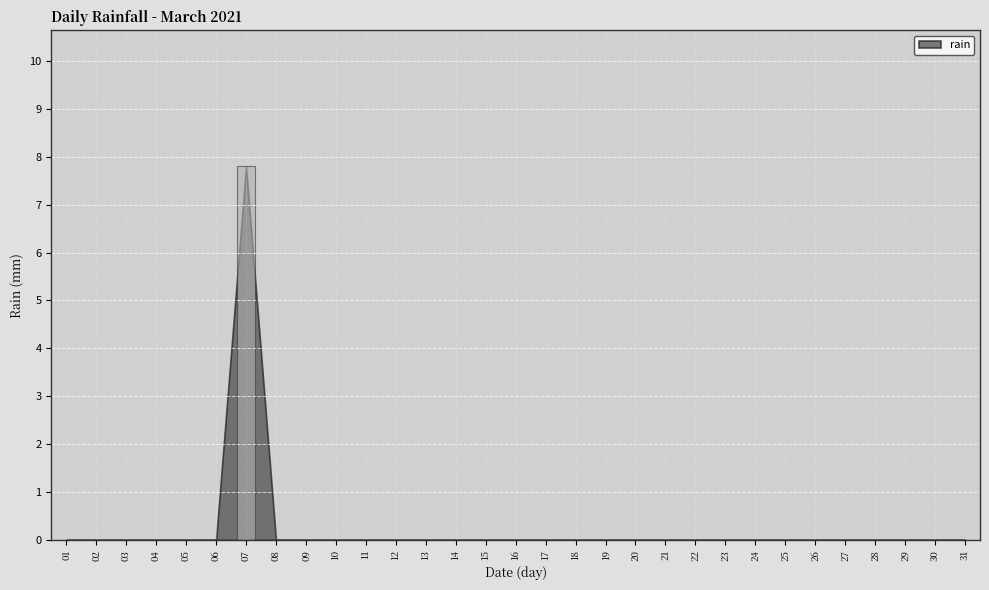

How many data points does each series have?

31